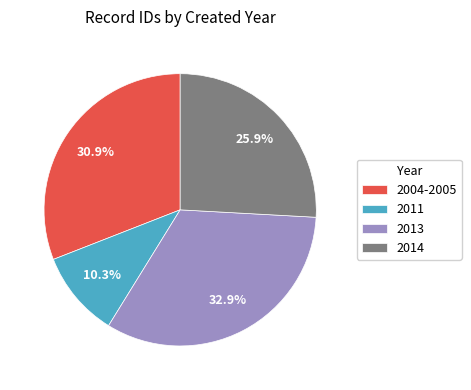

To the nearest percent, what is the difference between the largest and smallest slice percentages?

23%